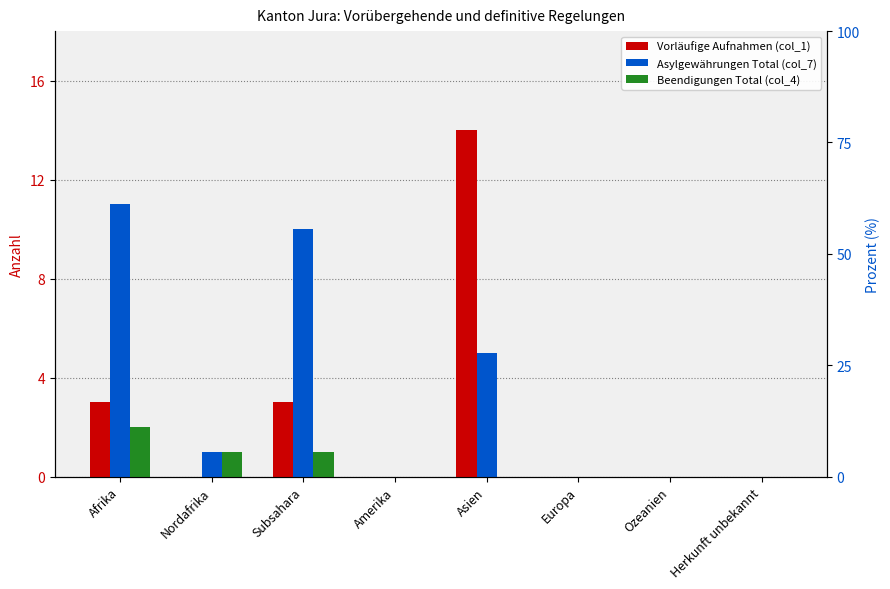

What is the label of the 3rd bar from the right?

Europa